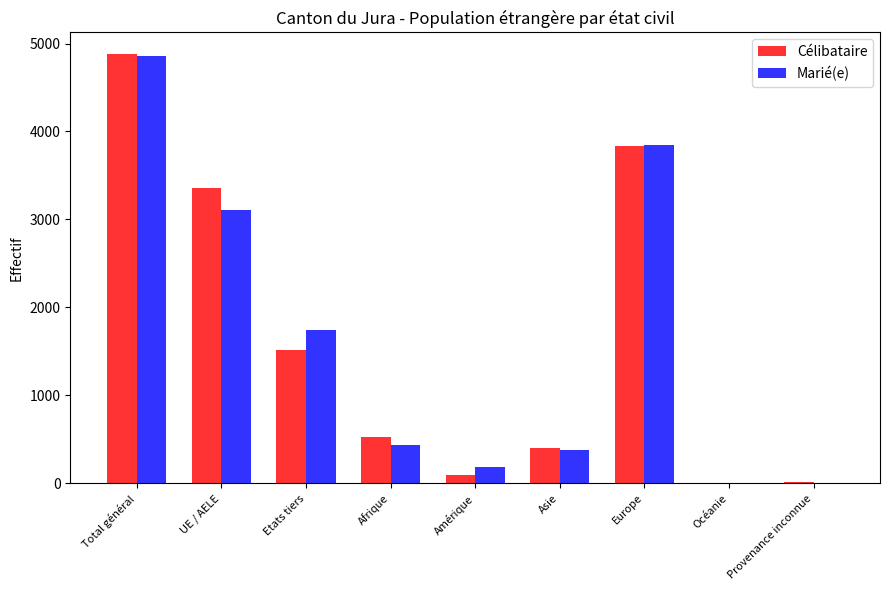

What is the highest value of the Marié(e) series?

4853